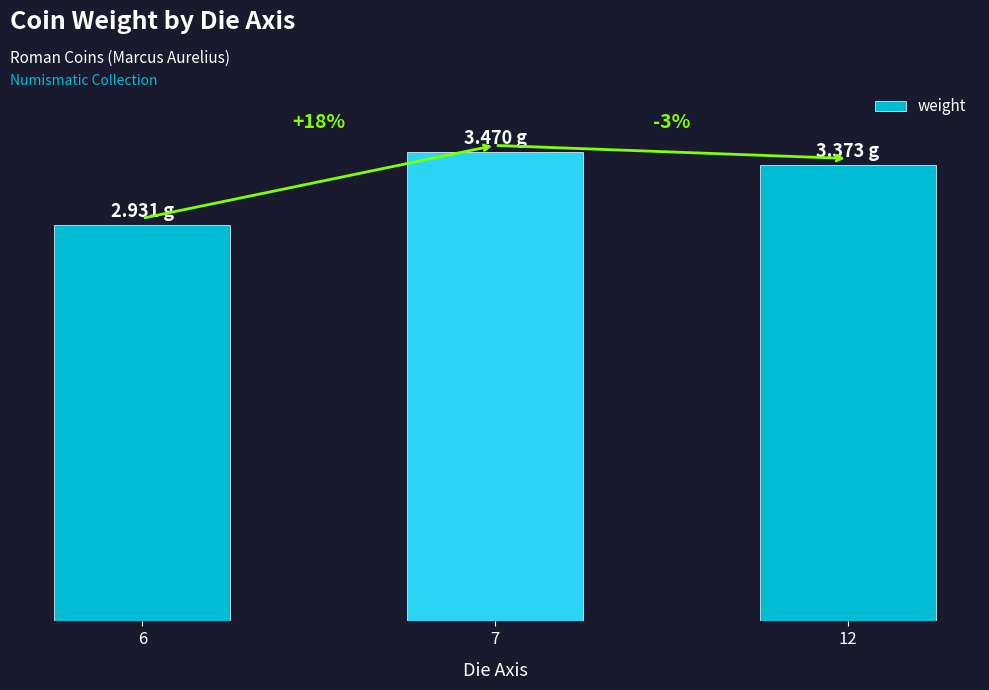

The value at 12 is 4.7. True or false?

False